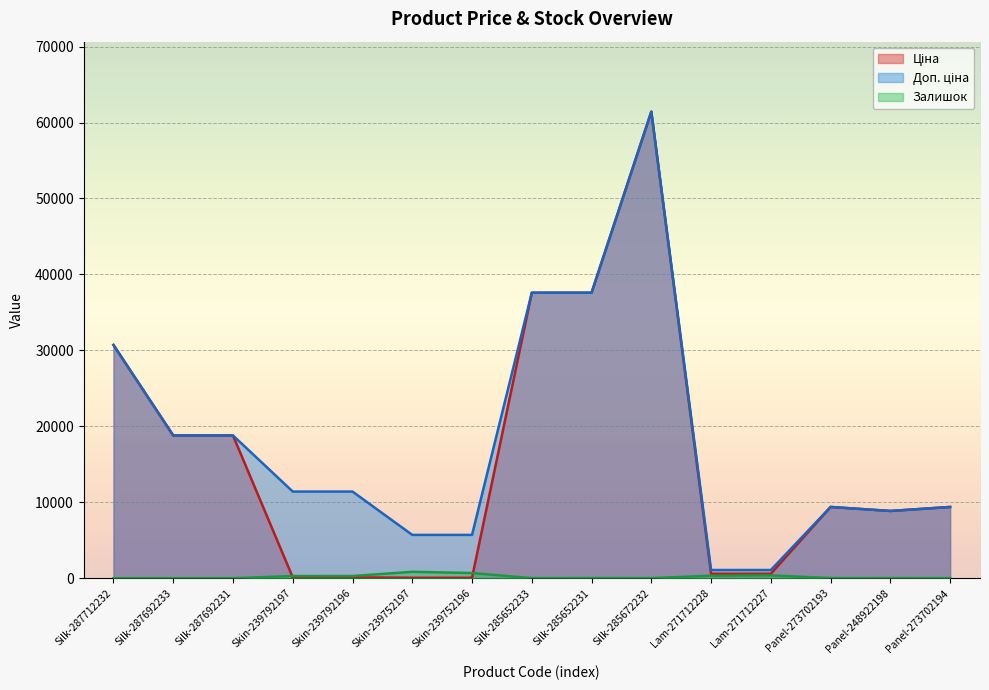

At which category does Ціна reach its first local peak?

Silk-285672232